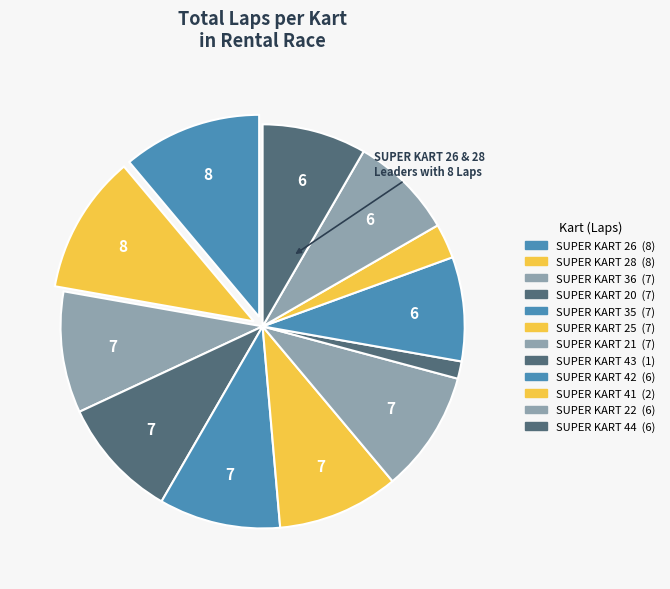

True or false: SUPER KART 43 accounts for 11% of the total.

False